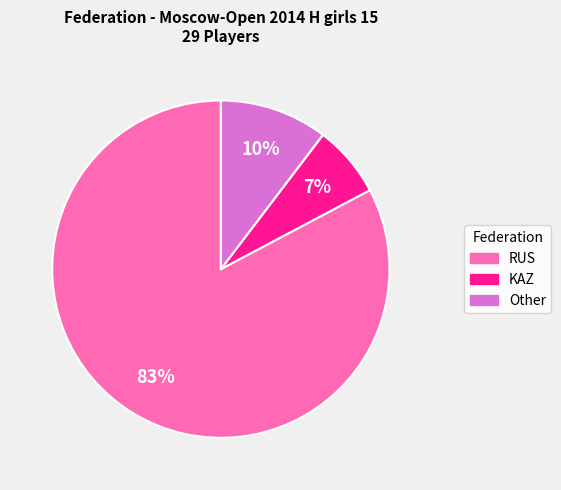

To the nearest percent, what is the average slice percentage?

33%